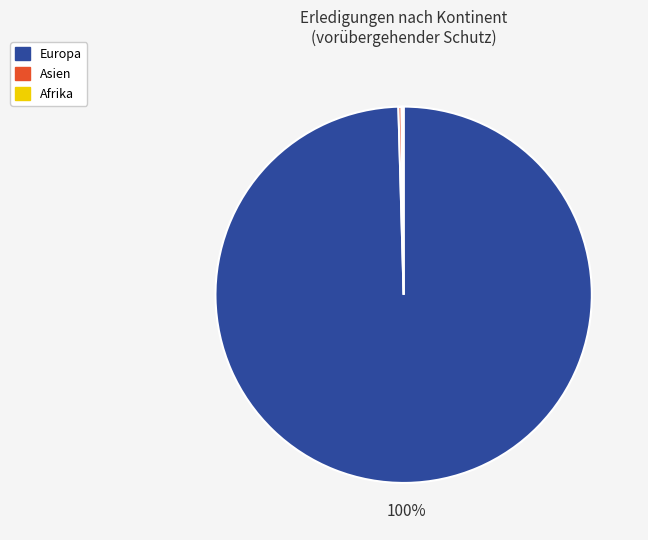

What is the largest slice in the pie chart?

Europa